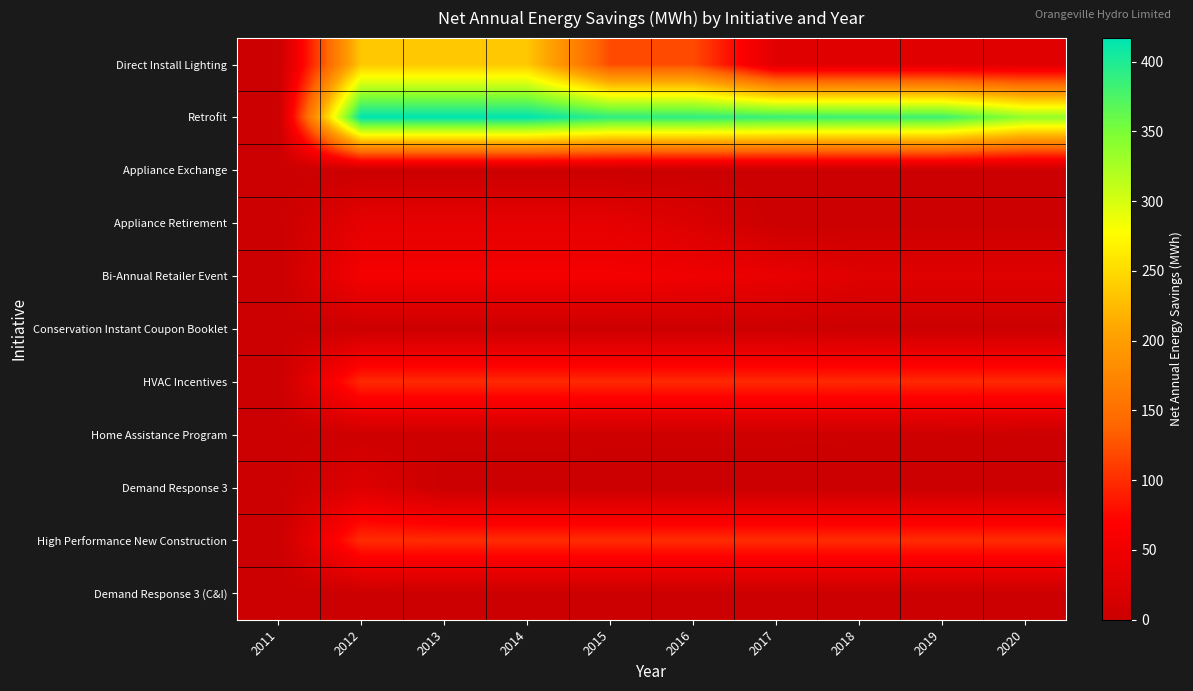

At how many categories does at least one series exceed 296?

9